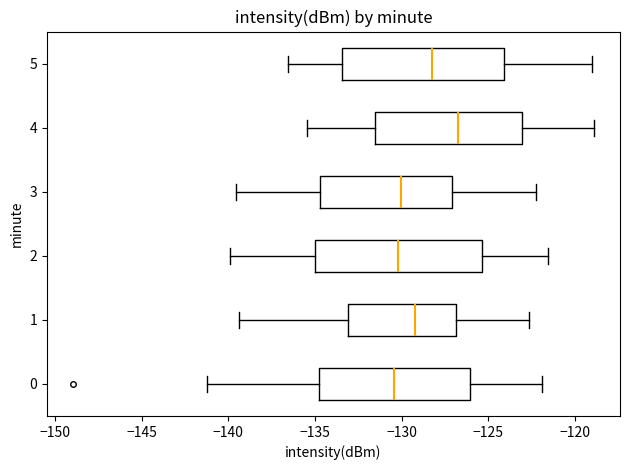

Which box's median line is the furthest to the right?

4